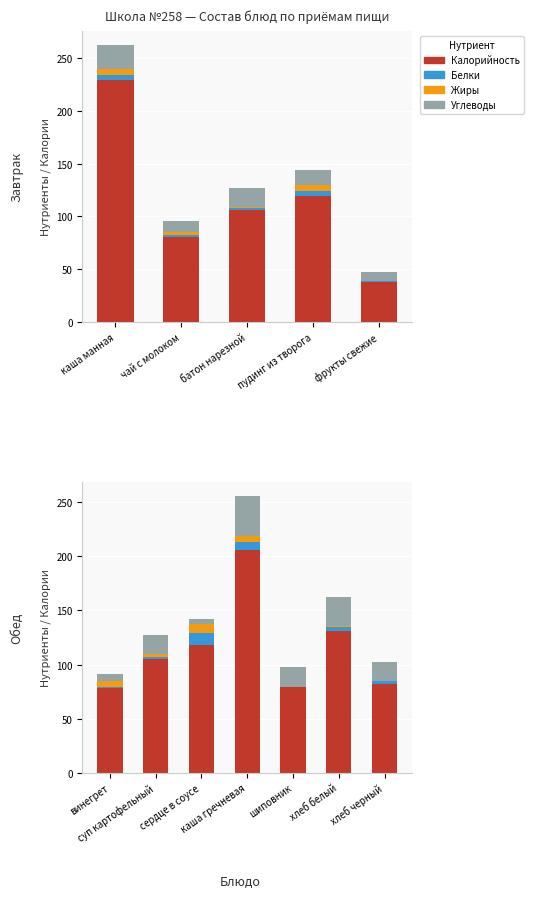

Does the chart contain any negative values?

No